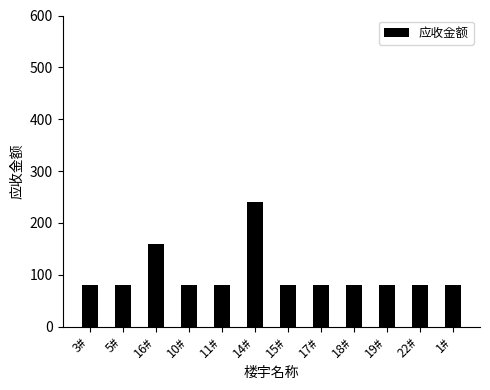

Approximately how many times larger is the value at 5# compared to 17#?

1.0